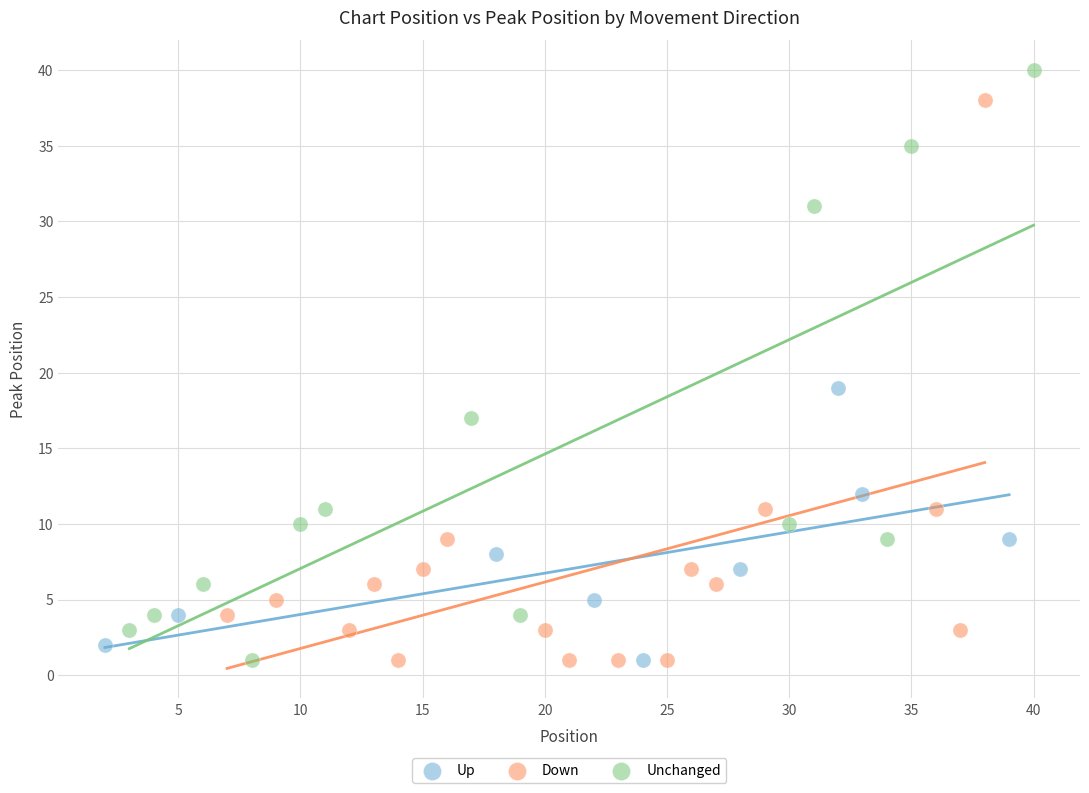

Which series reaches the maximum Y coordinate?

Unchanged